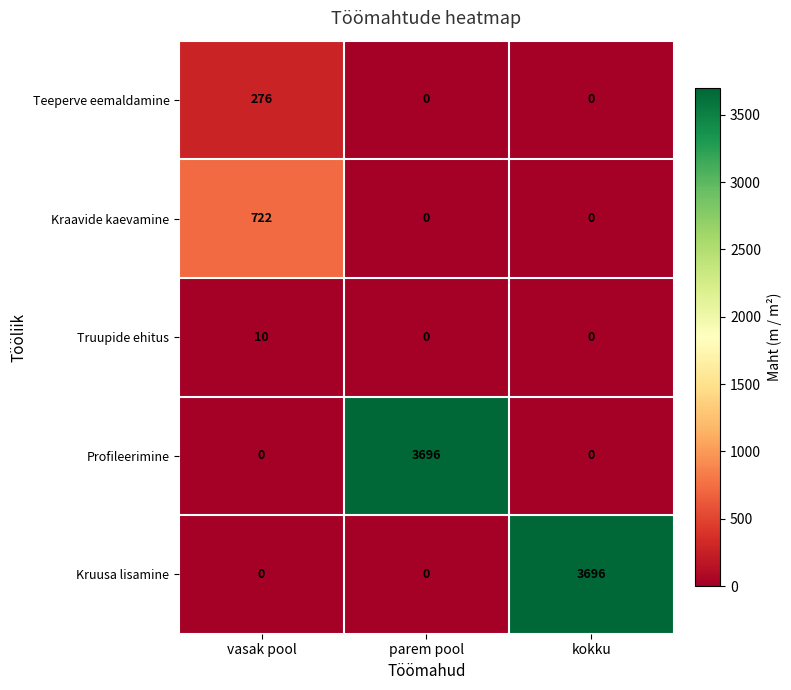

Between vasak pool and kokku, which series saw the biggest shift?

Kruusa lisamine